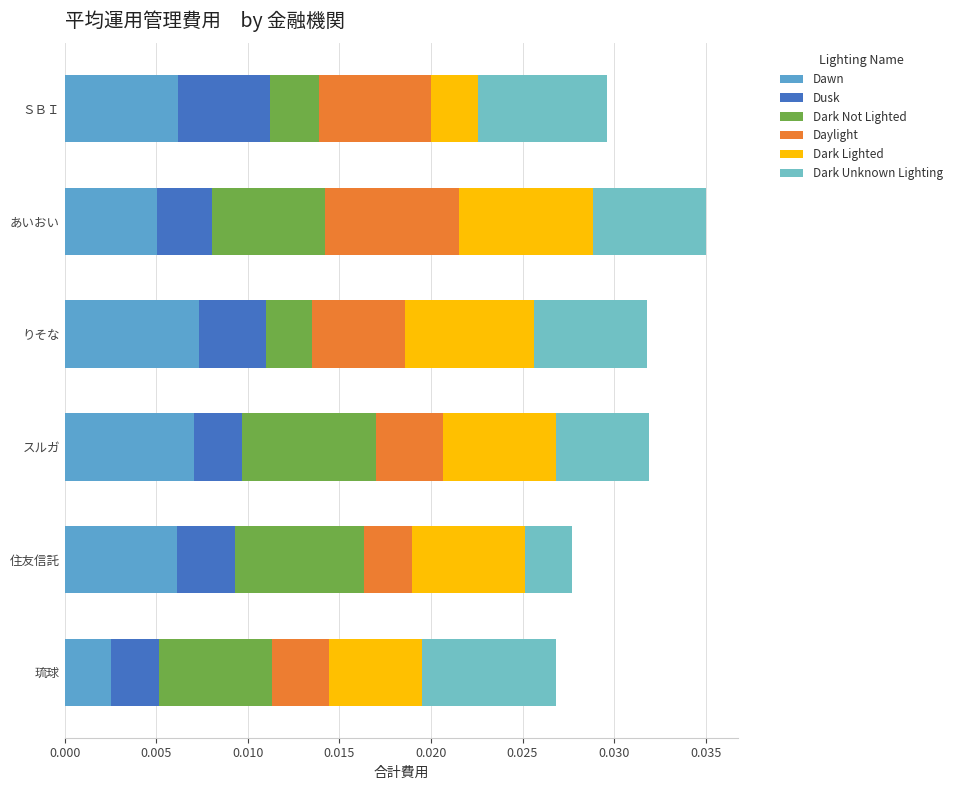

At which category is the sum across all series the highest?

あいおい